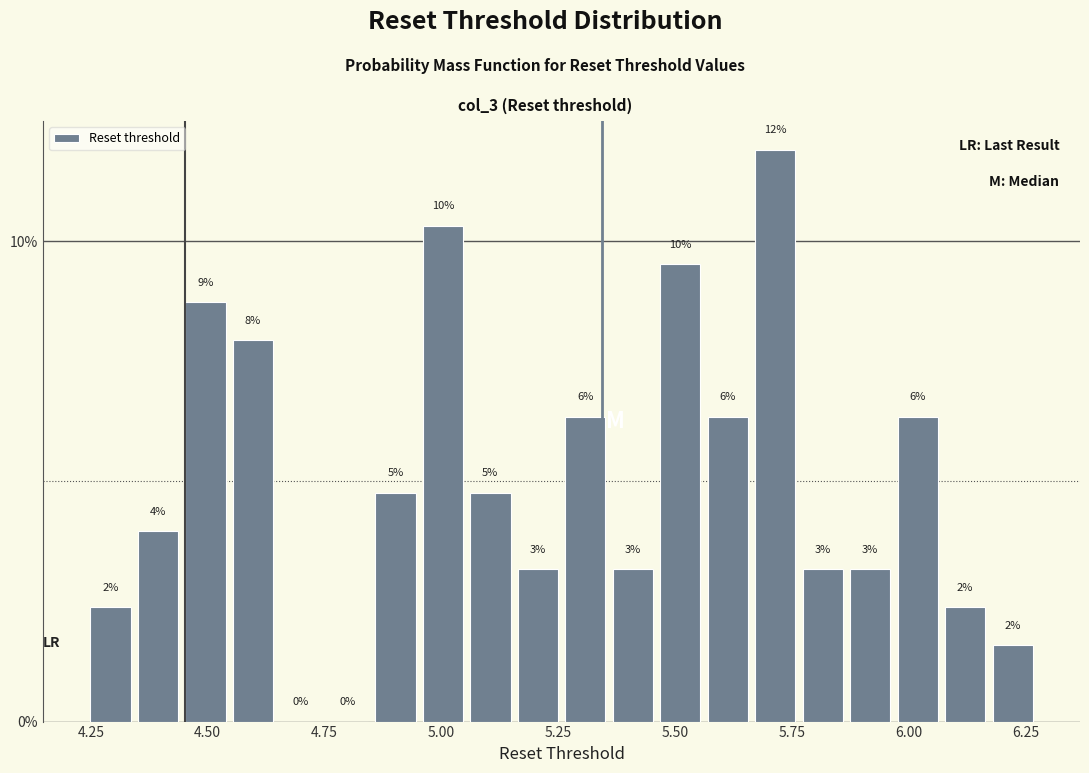

Around what value on the x-axis is the tallest bar? Give the approximate position of its centre, as read against the axis.

5.70